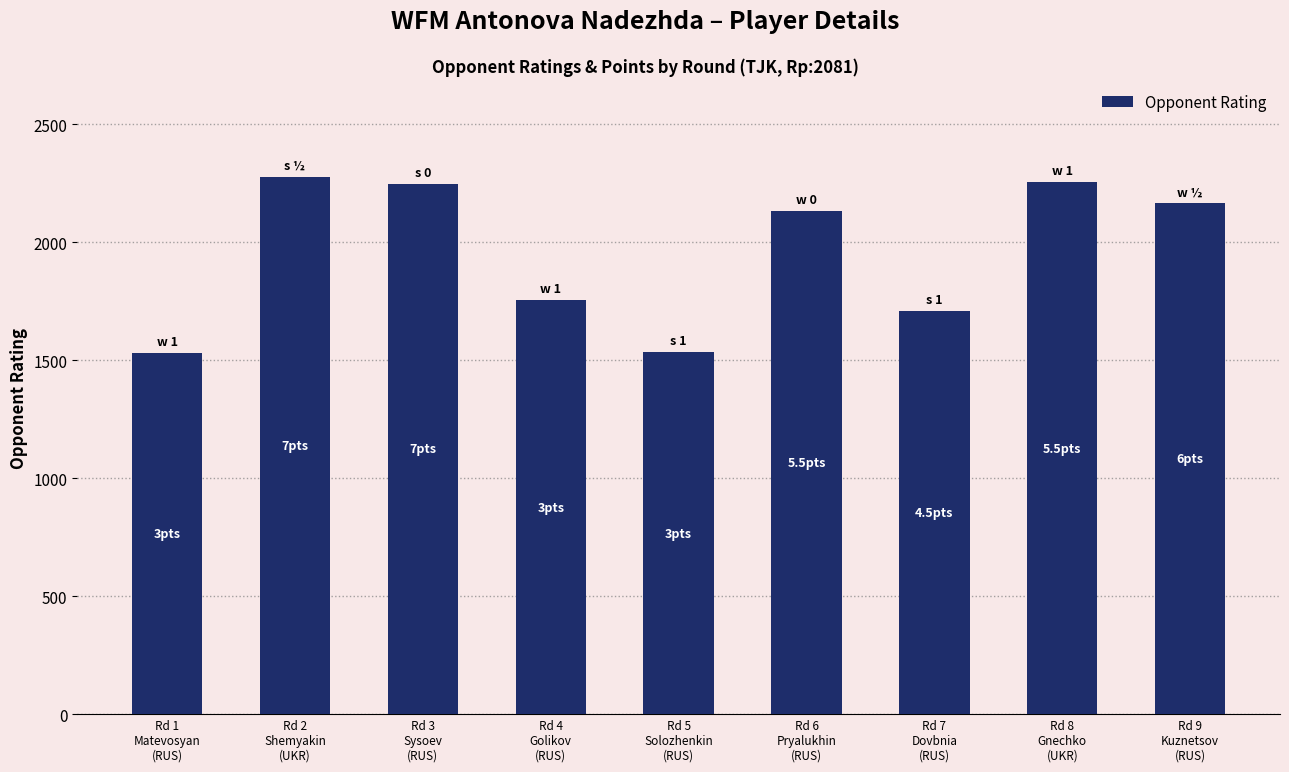

What is the minimum value shown in the chart?

1532